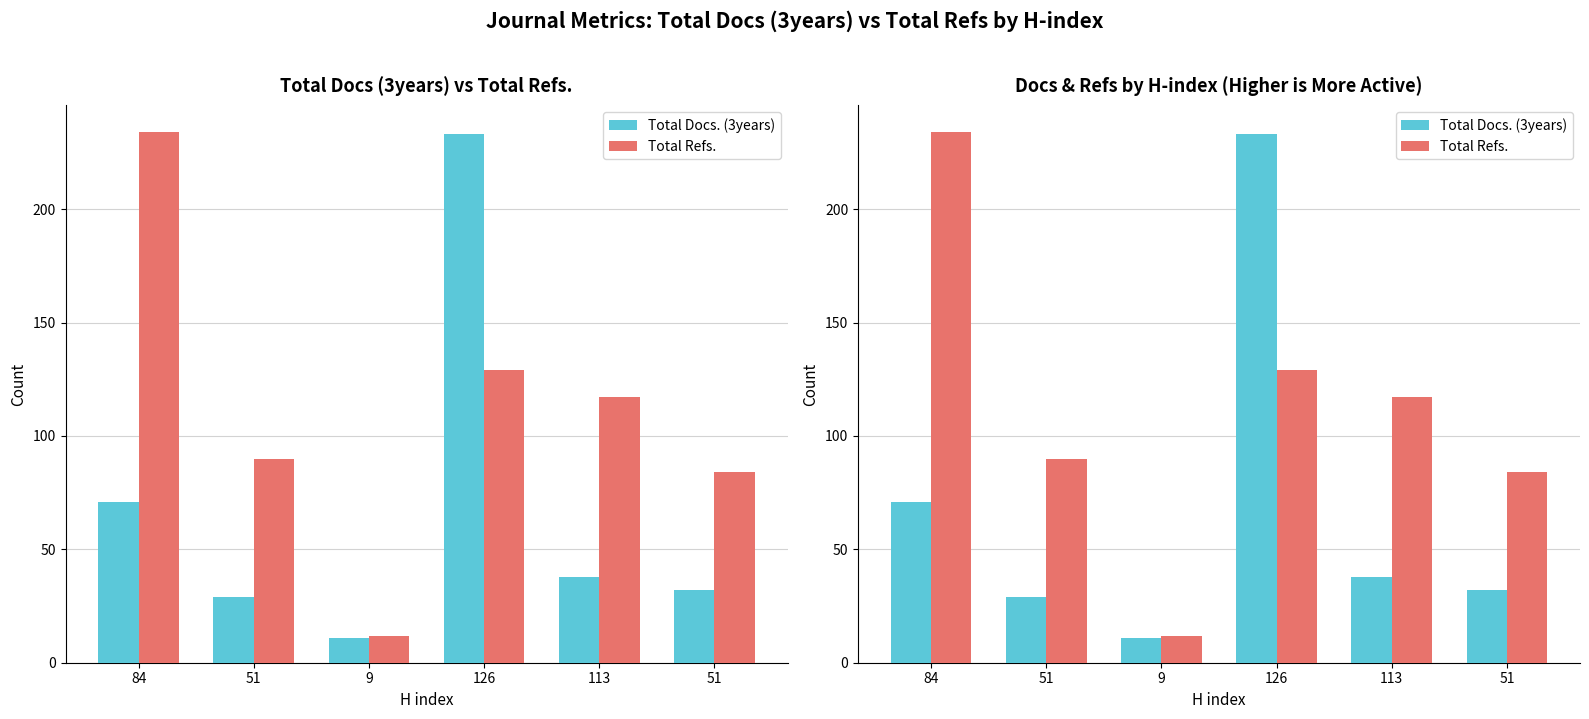

List the series in order of their peak value, highest first.

Total Refs., Total Docs. (3years)